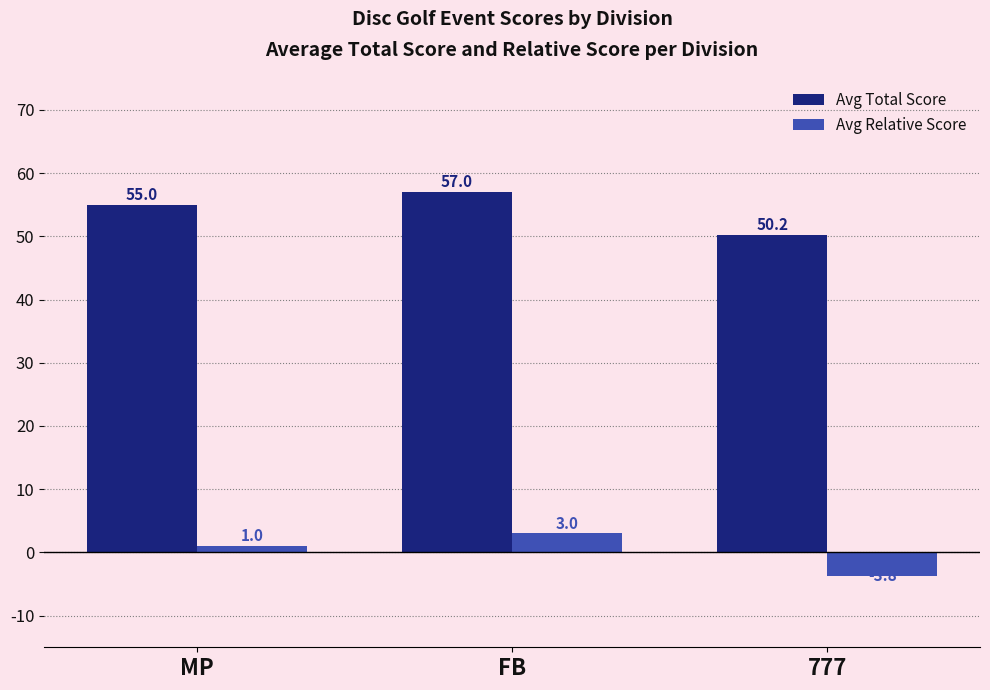

What are all the series names shown in the legend?

Avg Total Score, Avg Relative Score